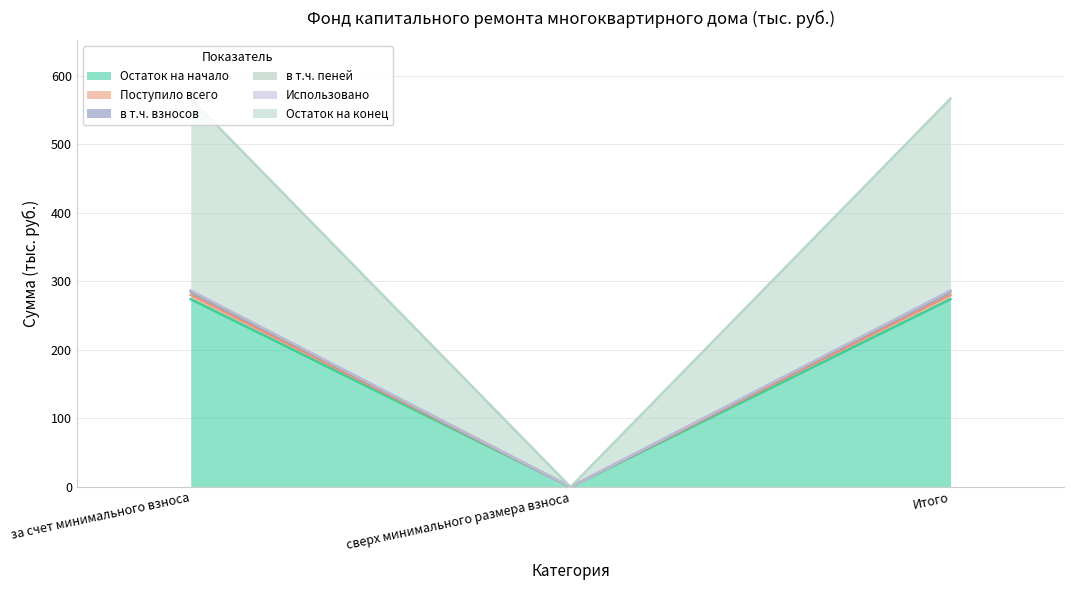

Is it true that Остаток на начало equals -135.3 at сверх минимального размера взноса?

False